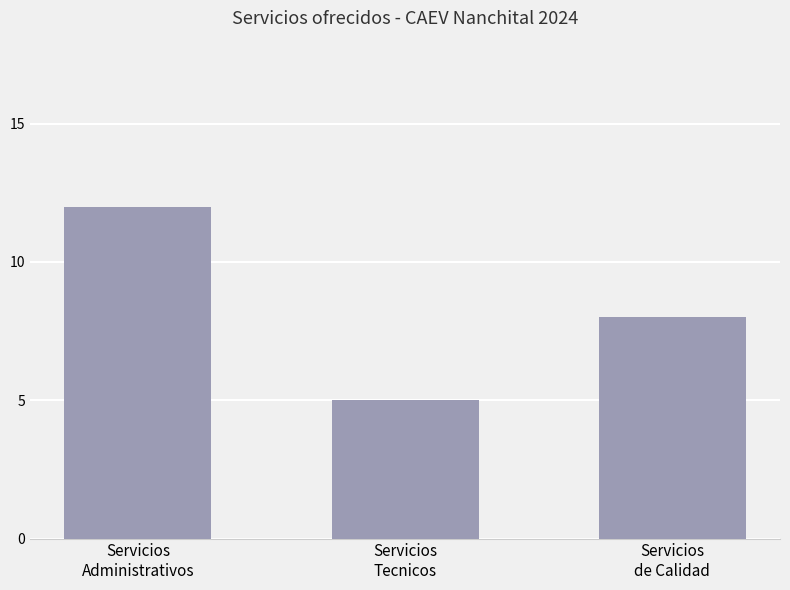

The chart shows a value of 10 at Servicios
de Calidad. True or false?

False